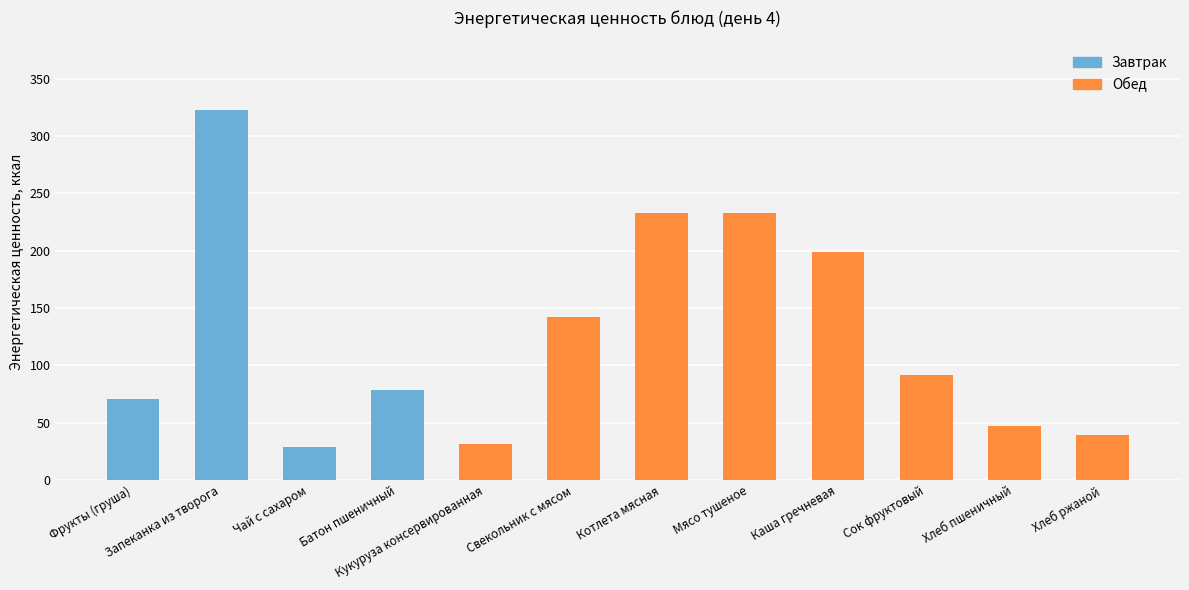

What is the change in value from Чай с сахаром to Сок фруктовый?

+63.3